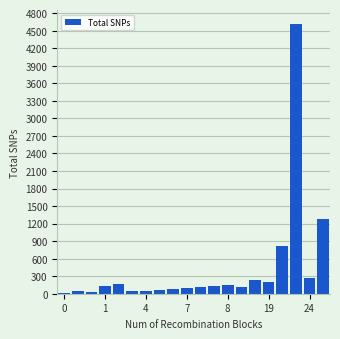

What is the greatest value displayed?

4616